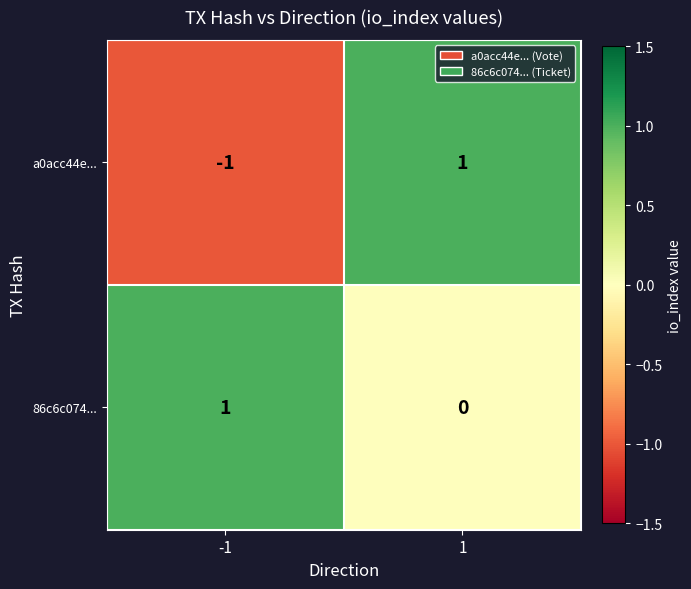

Which series changed the most between -1 and 1?

a0acc44e...